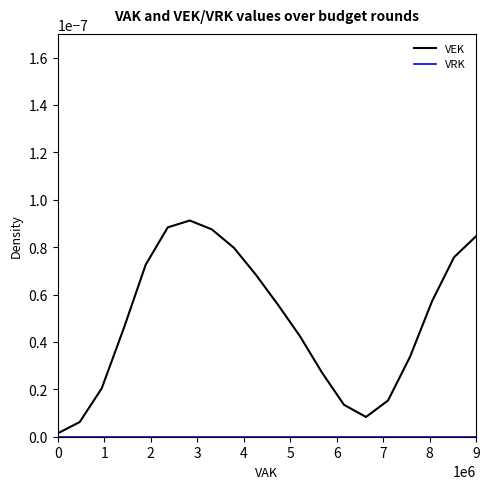

At how many categories does at least one series exceed 0?

20